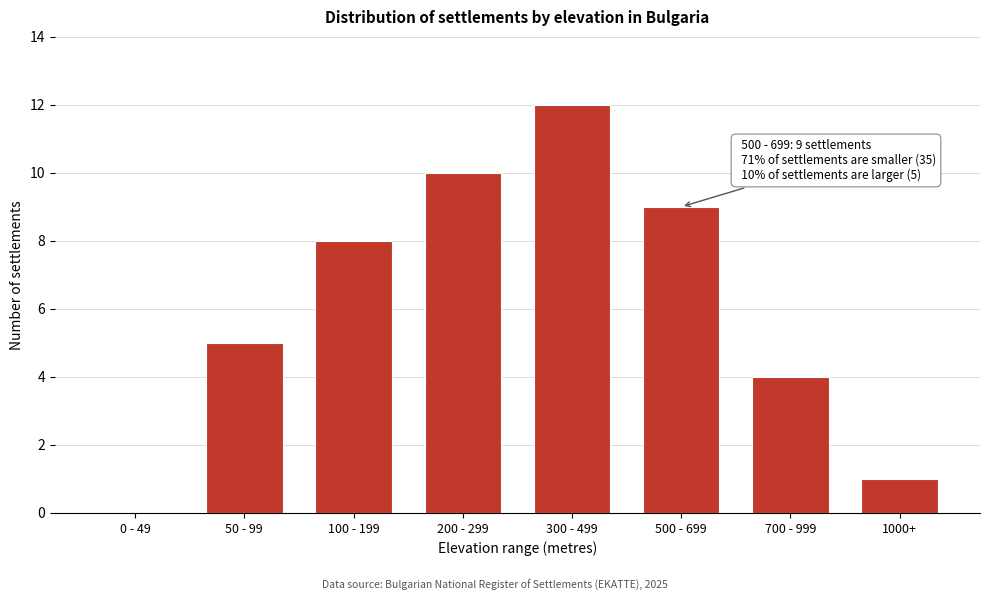

Reading left to right, what are all the values shown in this chart?

0 - 49=0	50 - 99=5	100 - 199=8	200 - 299=10	300 - 499=12	500 - 699=9	700 - 999=4	1000+=1